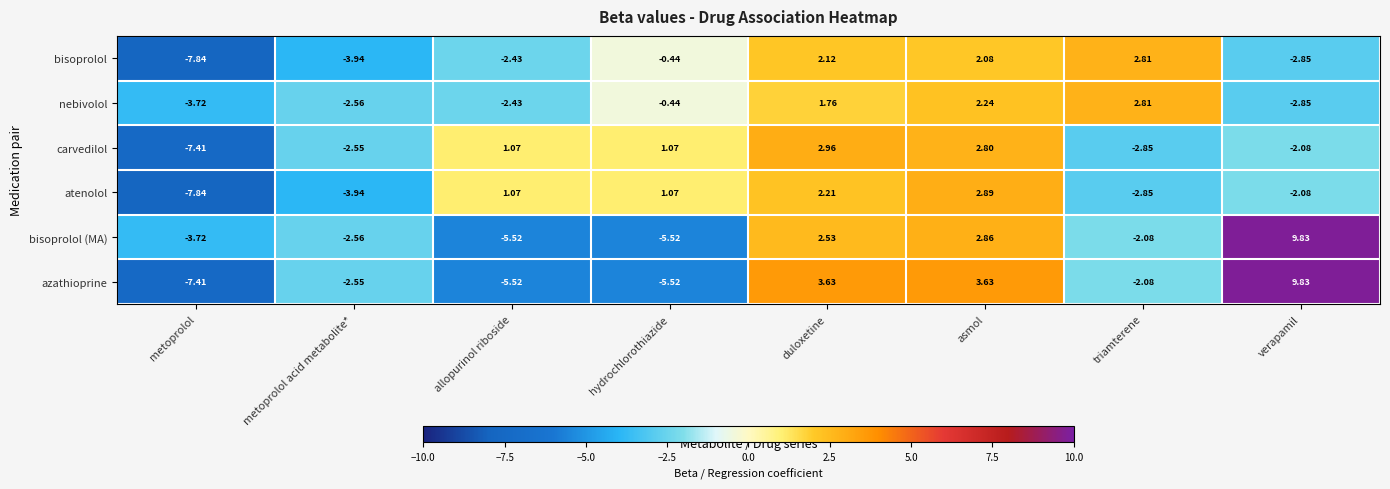

At which label does nebivolol reach its minimum?

metoprolol